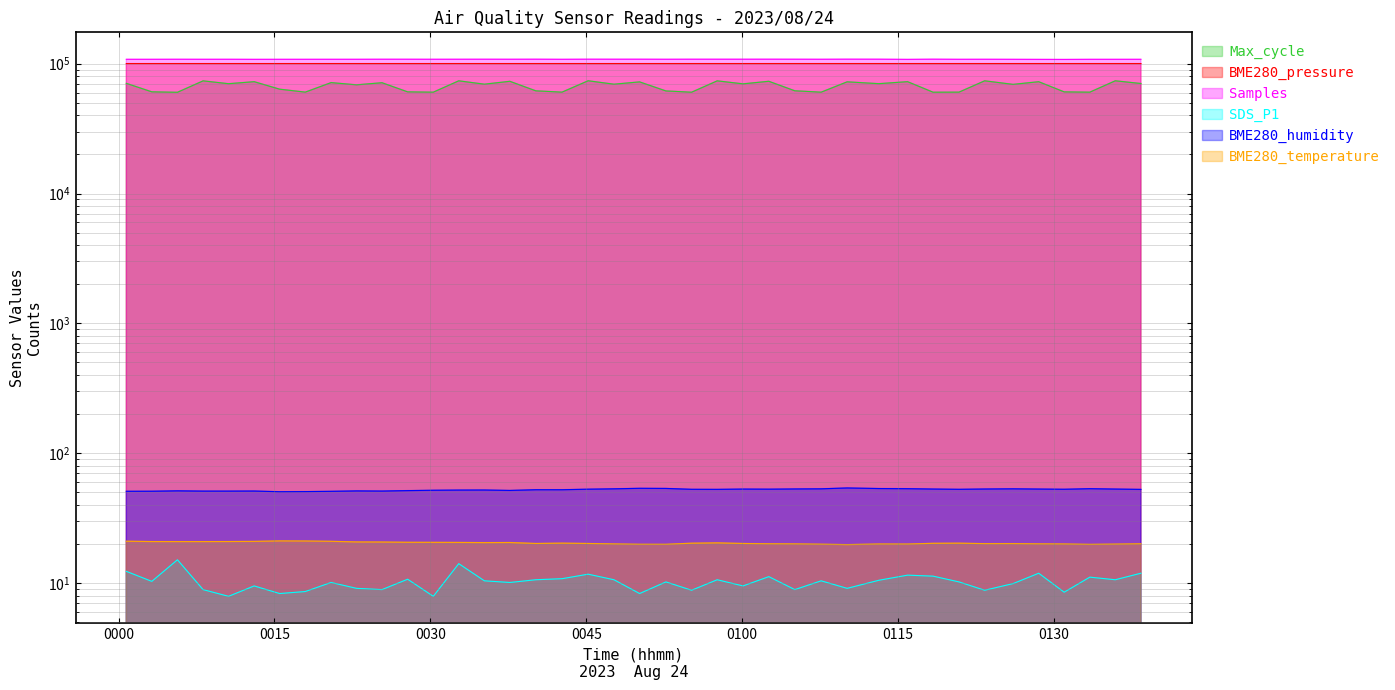

The SDS_P1 series shows 15.2 at 14. True or false?

False